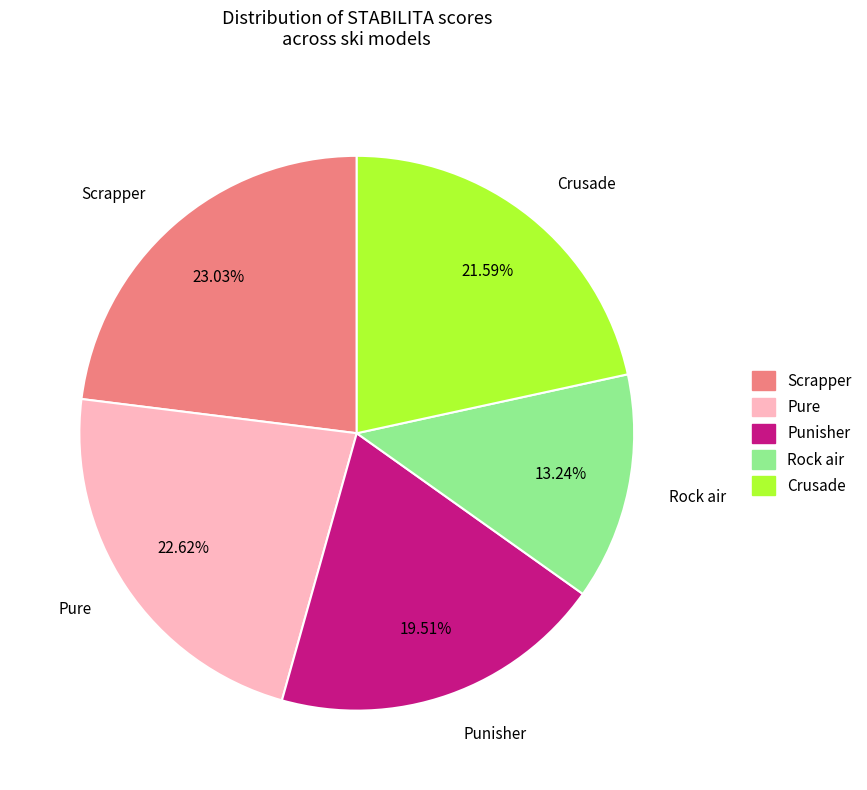

Is it true that Scrapper is 15% of the pie?

False